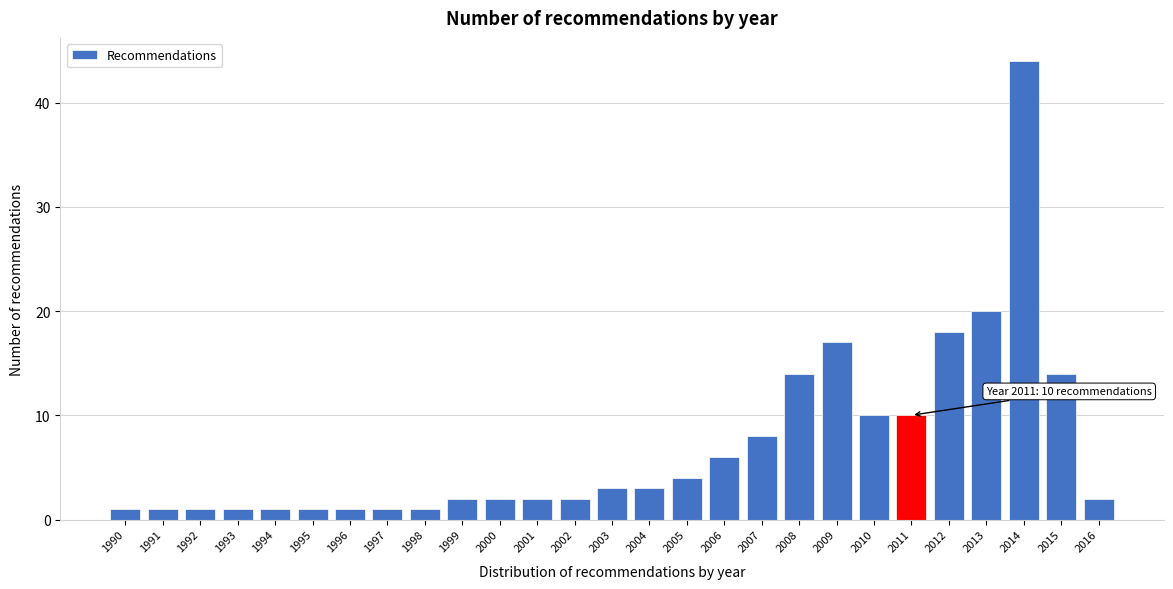

Reading left to right, transcribe all the data shown in this chart.

1990=1	1991=1	1992=1	1993=1	1994=1	1995=1	1996=1	1997=1	1998=1	1999=2	2000=2	2001=2	2002=2	2003=3	2004=3	2005=4	2006=6	2007=8	2008=14	2009=17	2010=10	2011=10	2012=18	2013=20	2014=44	2015=14	2016=2